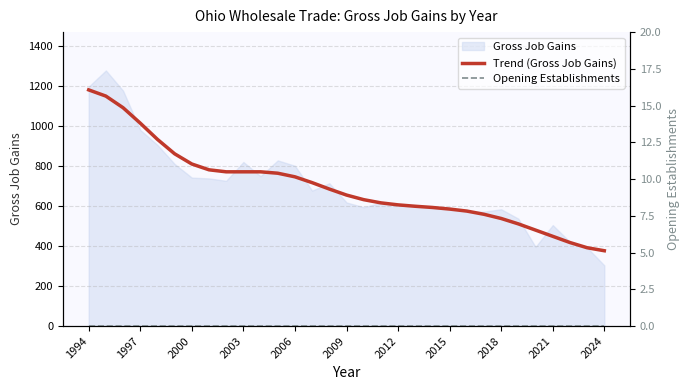

What is the minimum value for Trend (Gross Job Gains)?

376